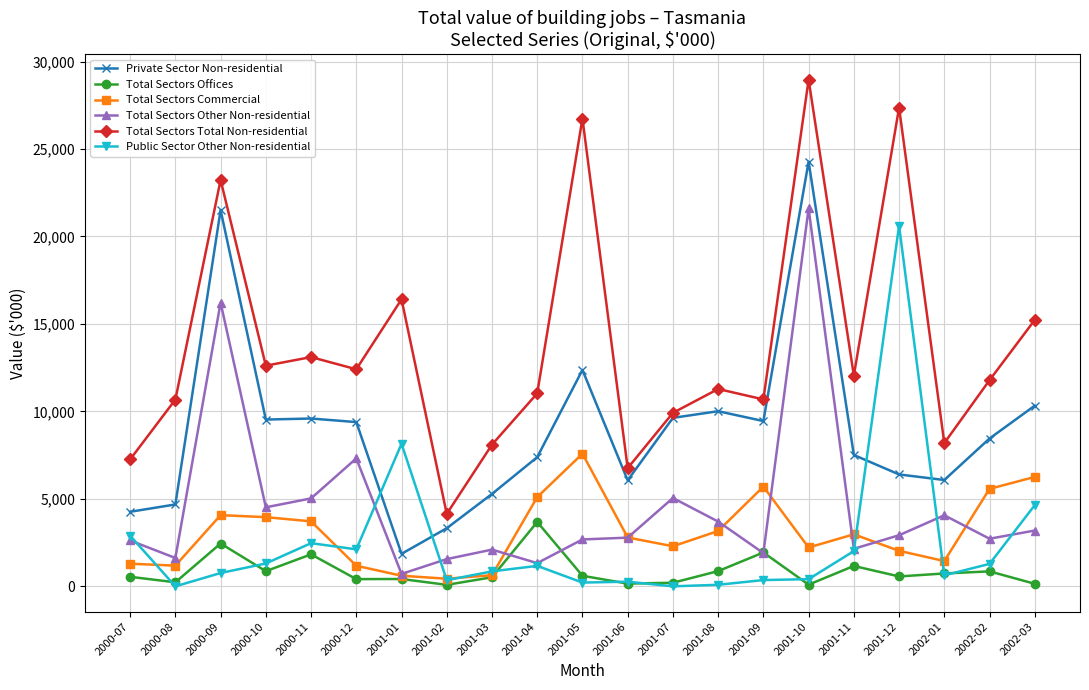

What is the difference between the second highest and minimum values in the Private Sector Non-residential series?

19650